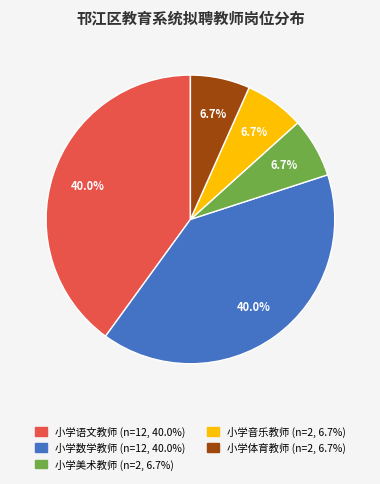

What percentage is the 小学数学教师 slice, to the nearest percent?

40%